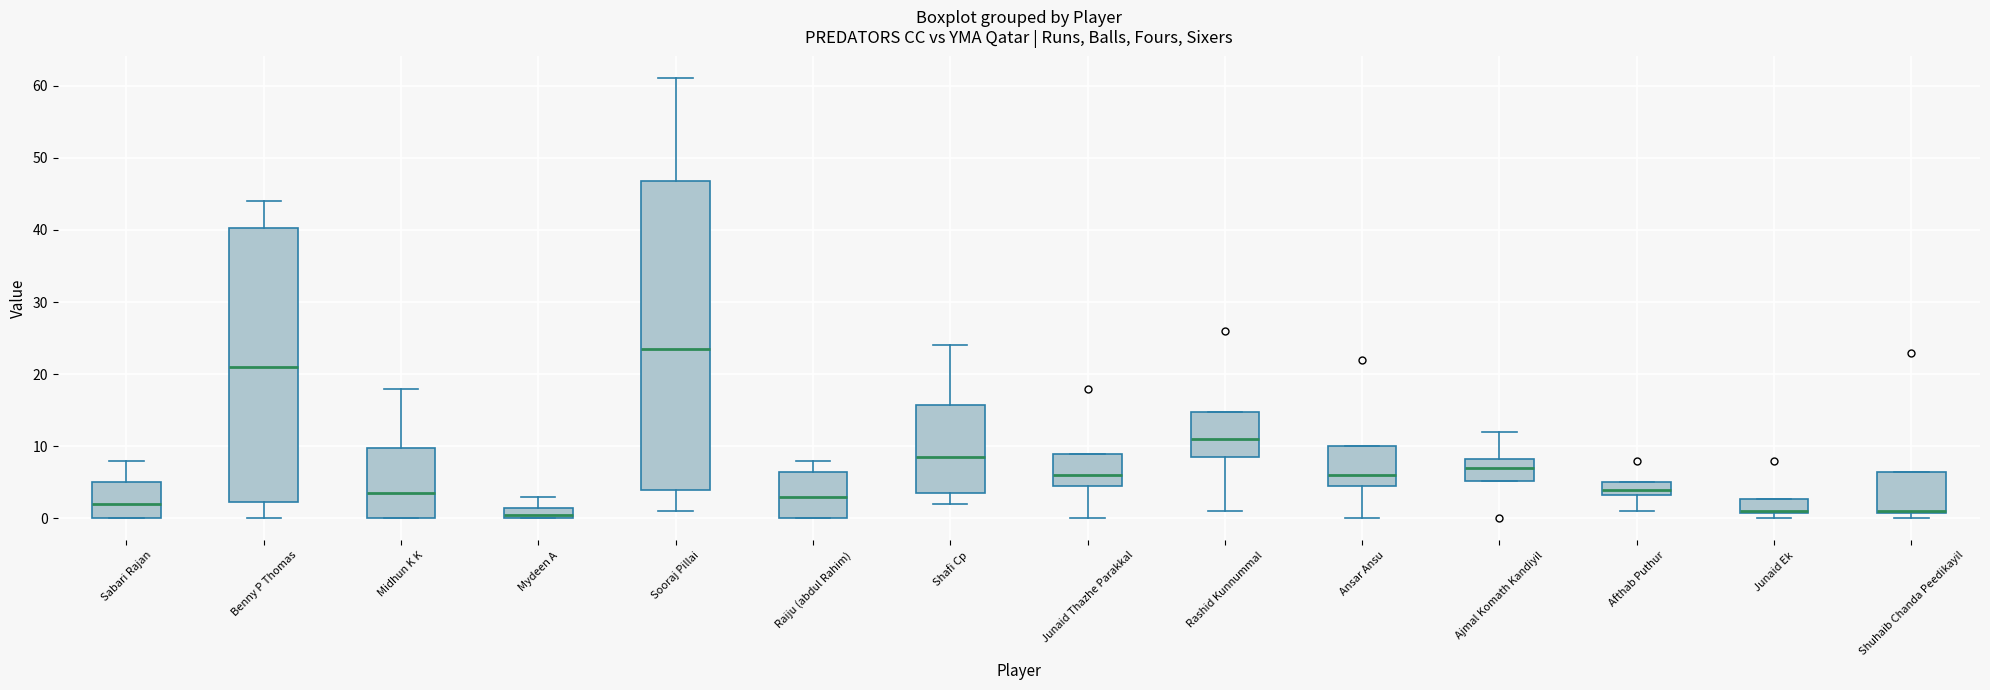

Comparing the boxes themselves (not the whiskers), which one is the tallest?

Sooraj Pillai